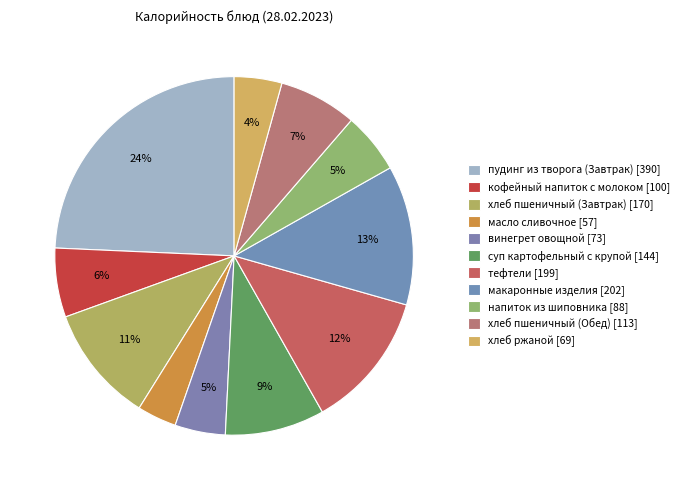

Rank the categories by value from highest to lowest.

пудинг из творога (Завтрак), макаронные изделия, тефтели, хлеб пшеничный (Завтрак), суп картофельный с крупой, хлеб пшеничный (Обед), кофейный напиток с молоком, напиток из шиповника, винегрет овощной, хлеб ржаной, масло сливочное